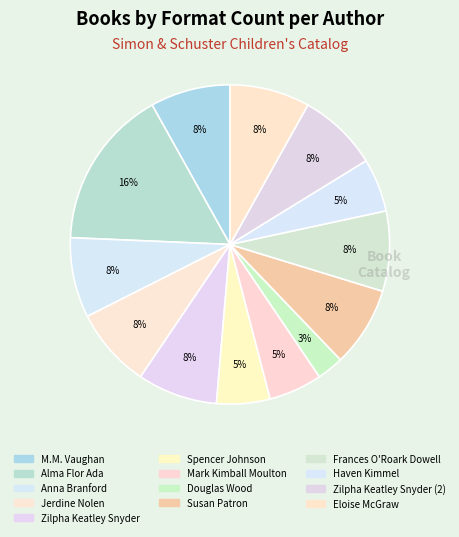

Count the number of slices in the pie.

13